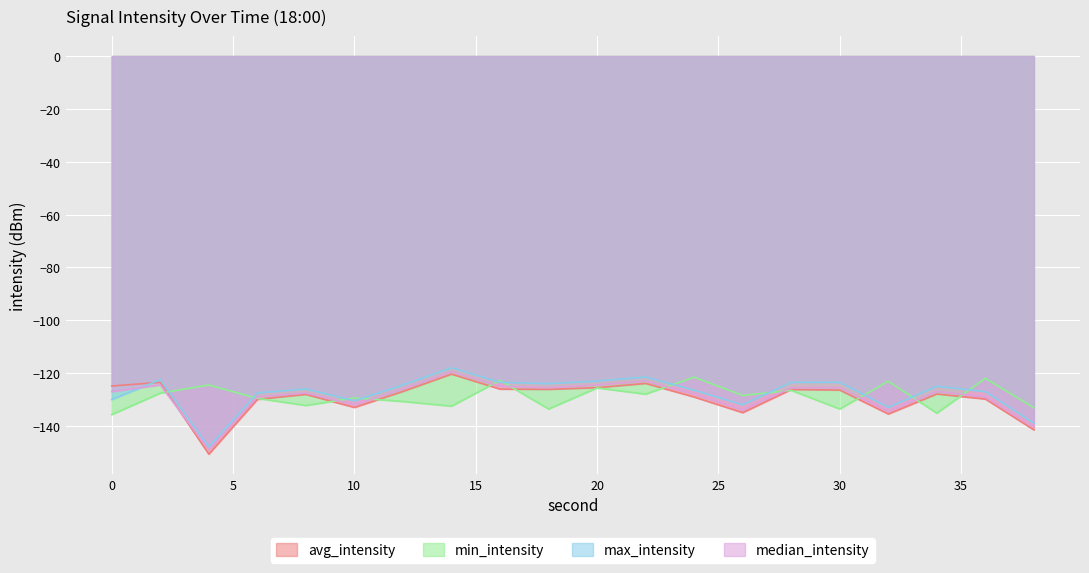

List the series in order of their peak value, lowest first.

min_intensity, avg_intensity, median_intensity, max_intensity